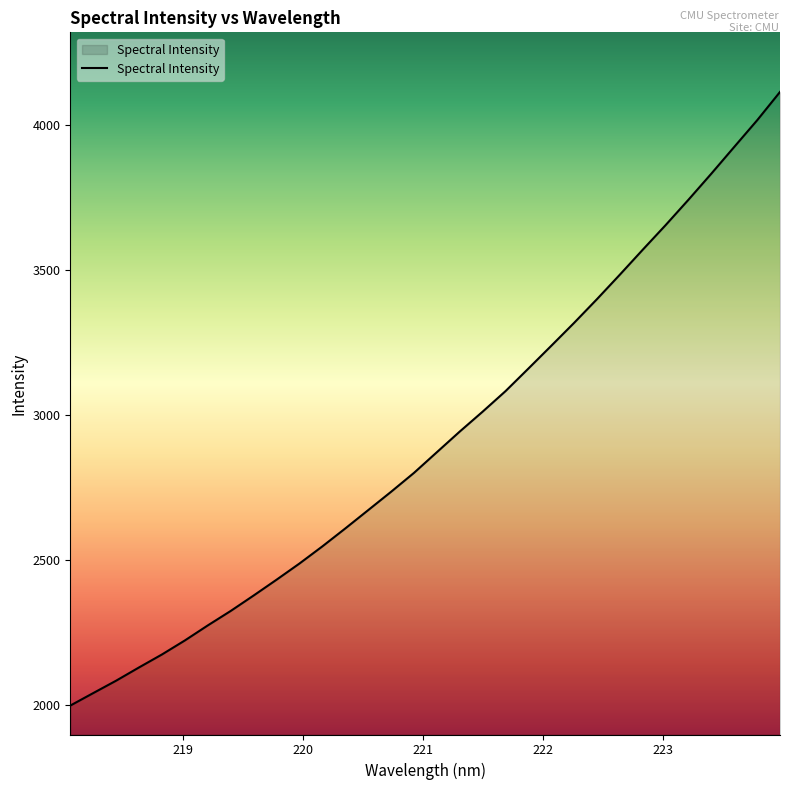

What is the difference between the maximum and second lowest values?

2075.0